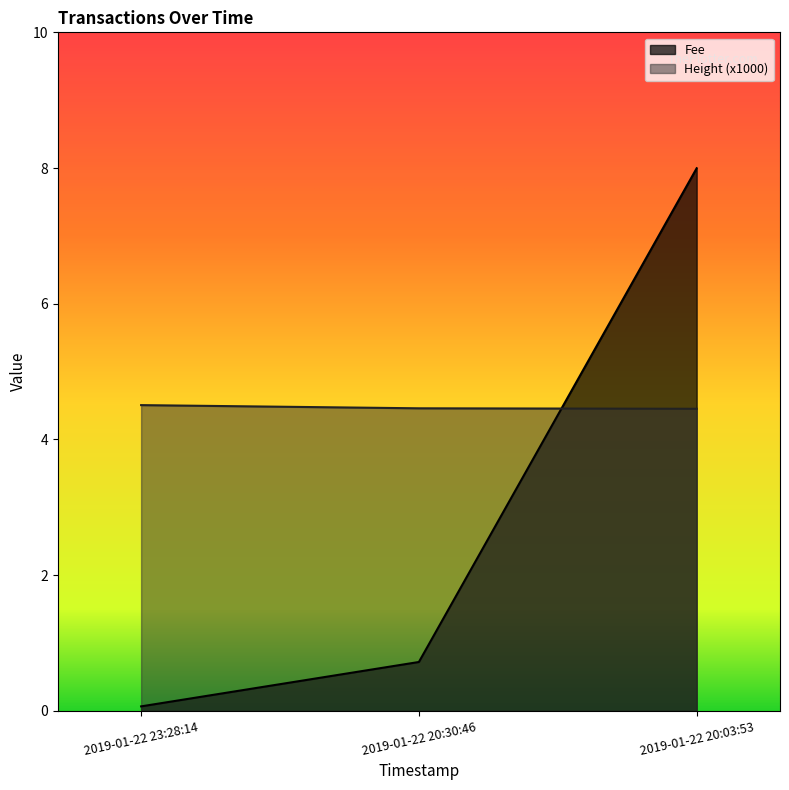

Rank the series by their average value, from lowest to highest.

Fee, Height (x1000)